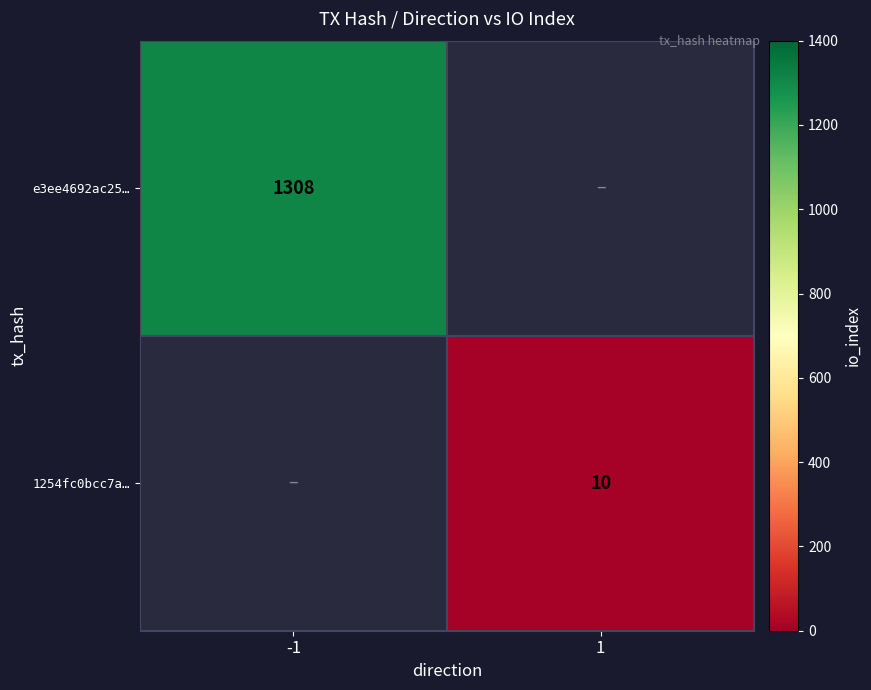

Is it true that e3ee4692ac25… equals 1308 at -1?

True